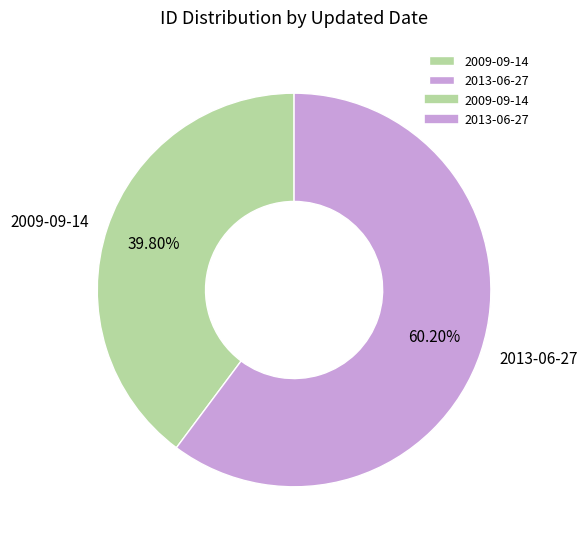

Between 2013-06-27 and 2009-09-14, which is larger?

2013-06-27